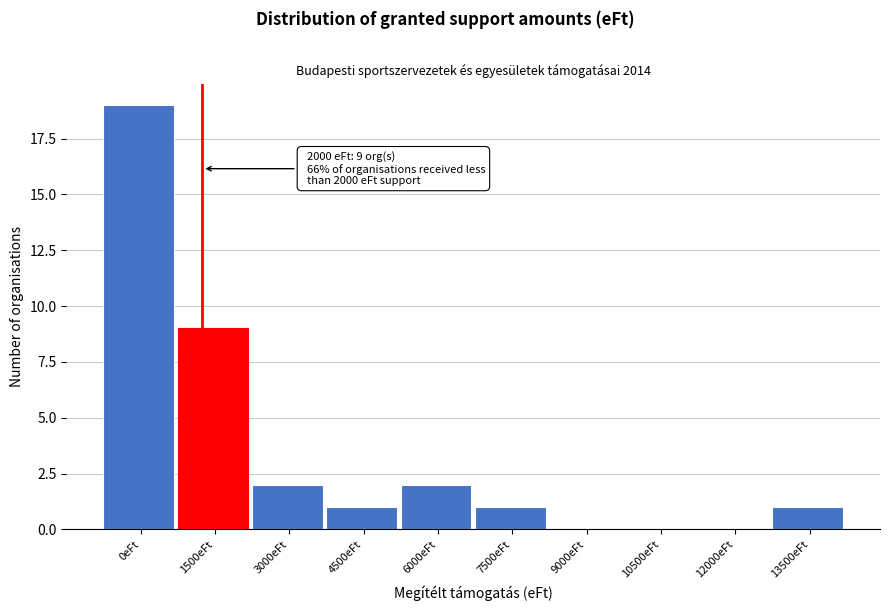

Reading left to right, extract all data points from this chart.

0eFt=19	1500eFt=9	3000eFt=2	4500eFt=1	6000eFt=2	7500eFt=1	9000eFt=0	10500eFt=0	12000eFt=0	13500eFt=1